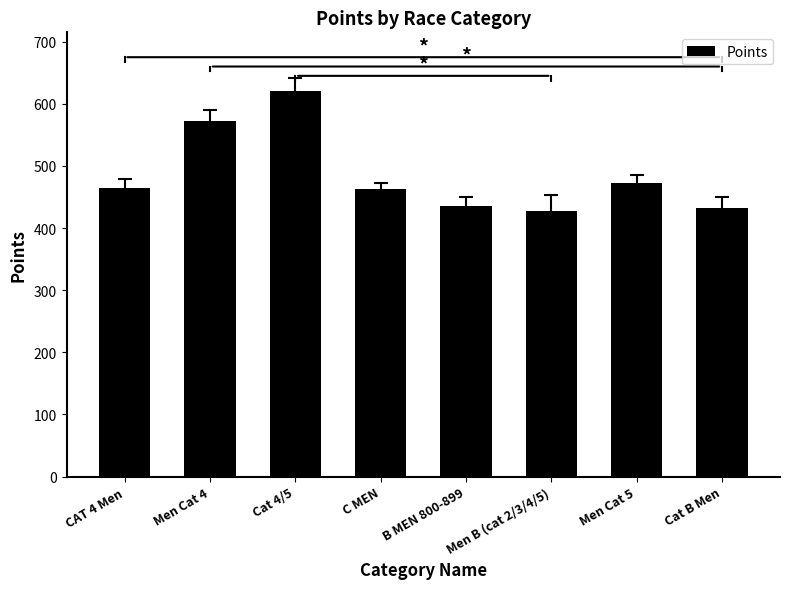

Is it true that the value at Men Cat 5 is 306.8?

False